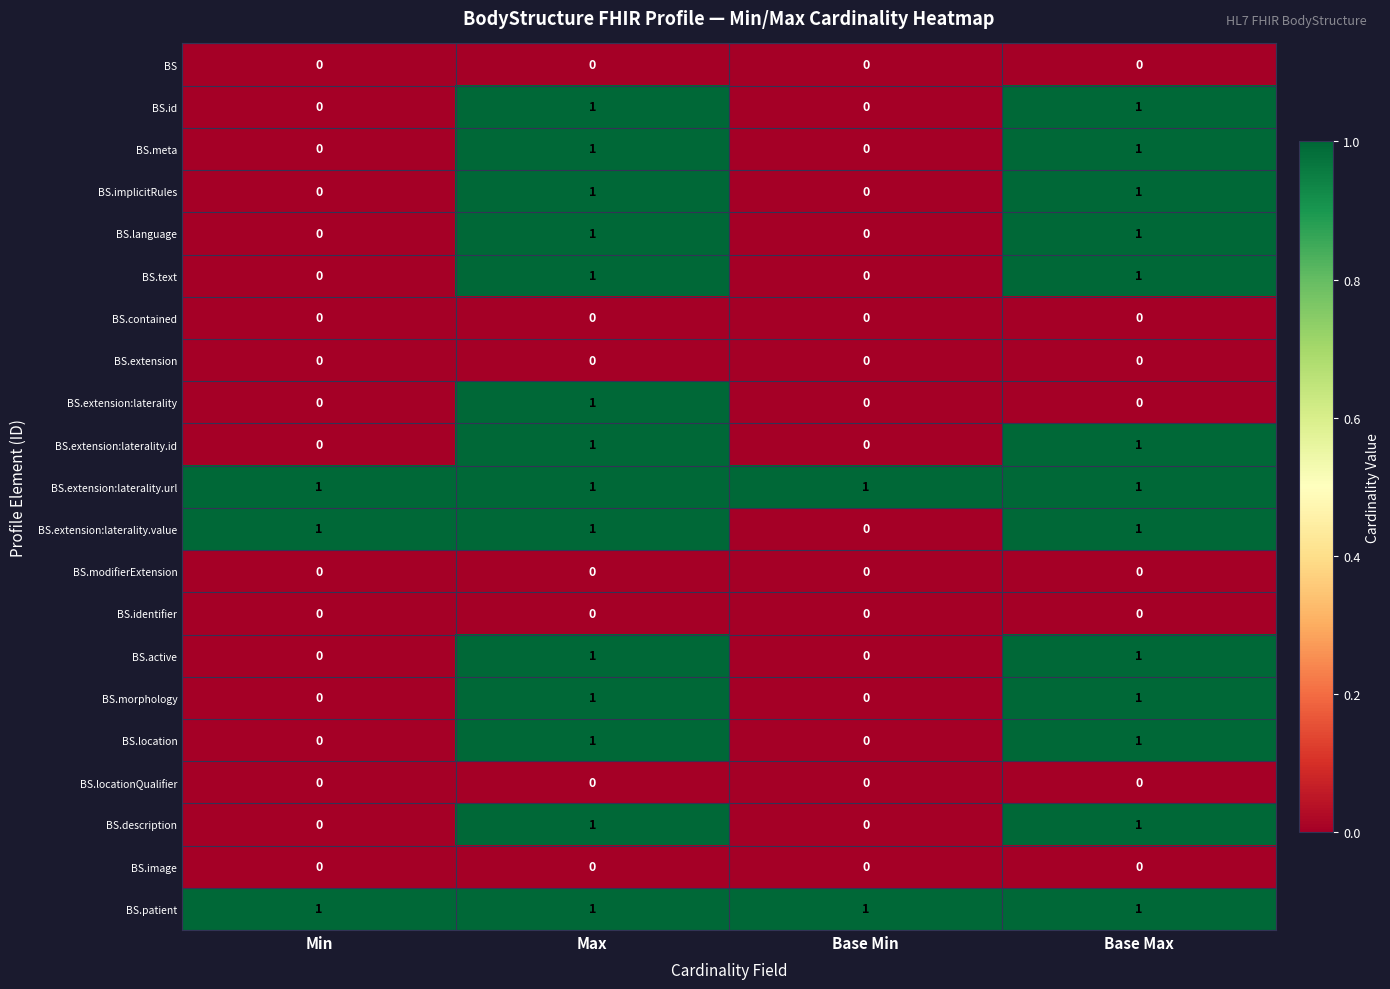

What is the total value across all series at Base Max?

13